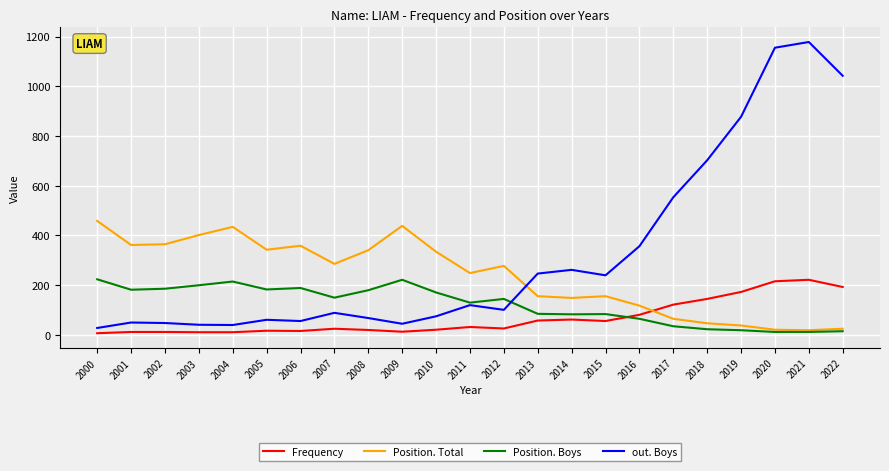

At which label is Frequency closest to 113?

2017